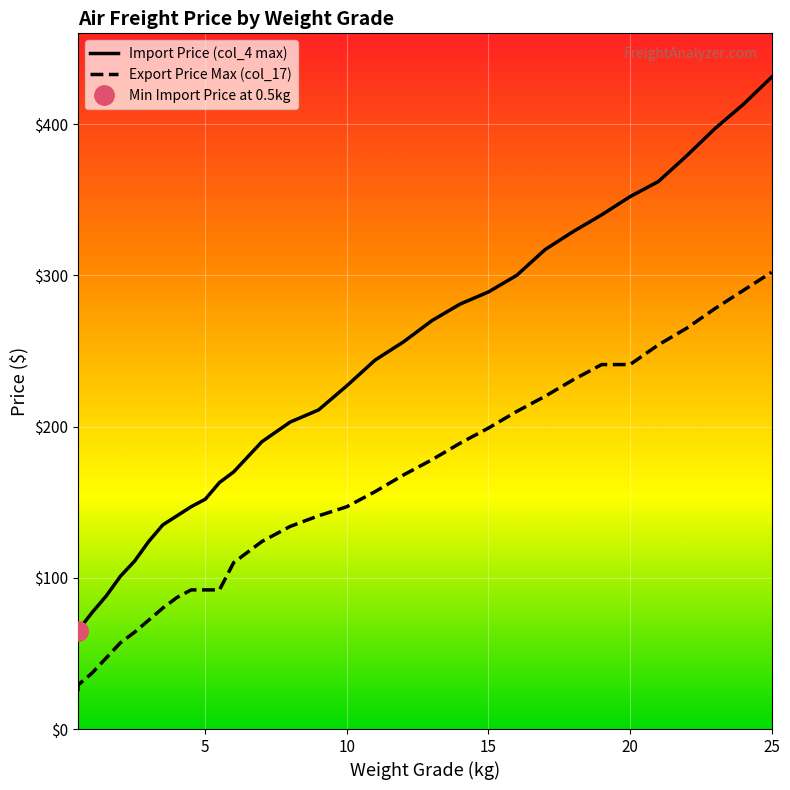

True or false: Export Price Max (col_17) has more than 1 points higher than both neighbors.

False